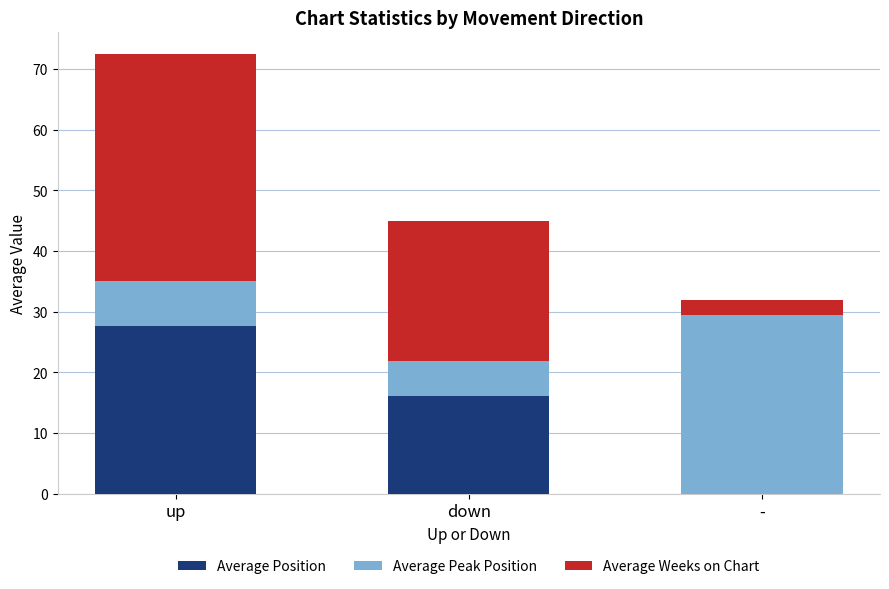

The Average Position series shows 49.4 at up. True or false?

False